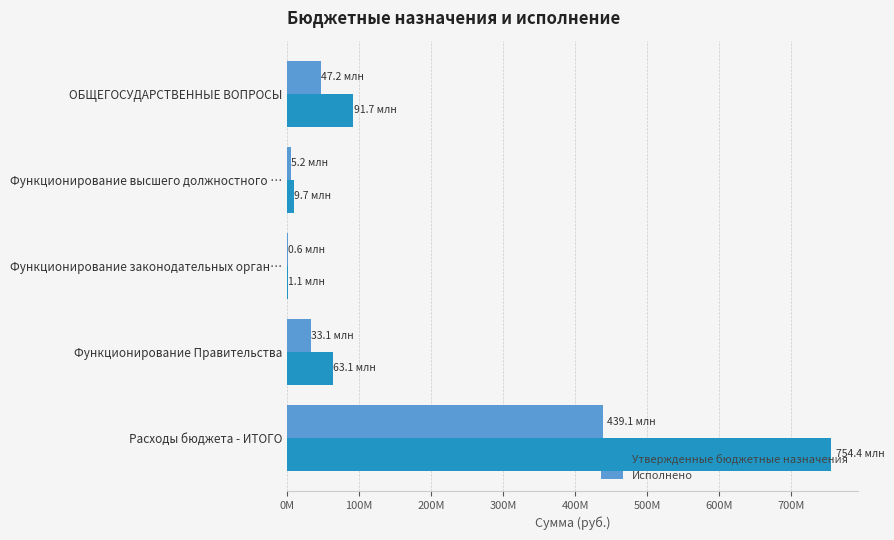

At which label does Утвержденные бюджетные назначения reach its peak?

Расходы бюджета - ИТОГО